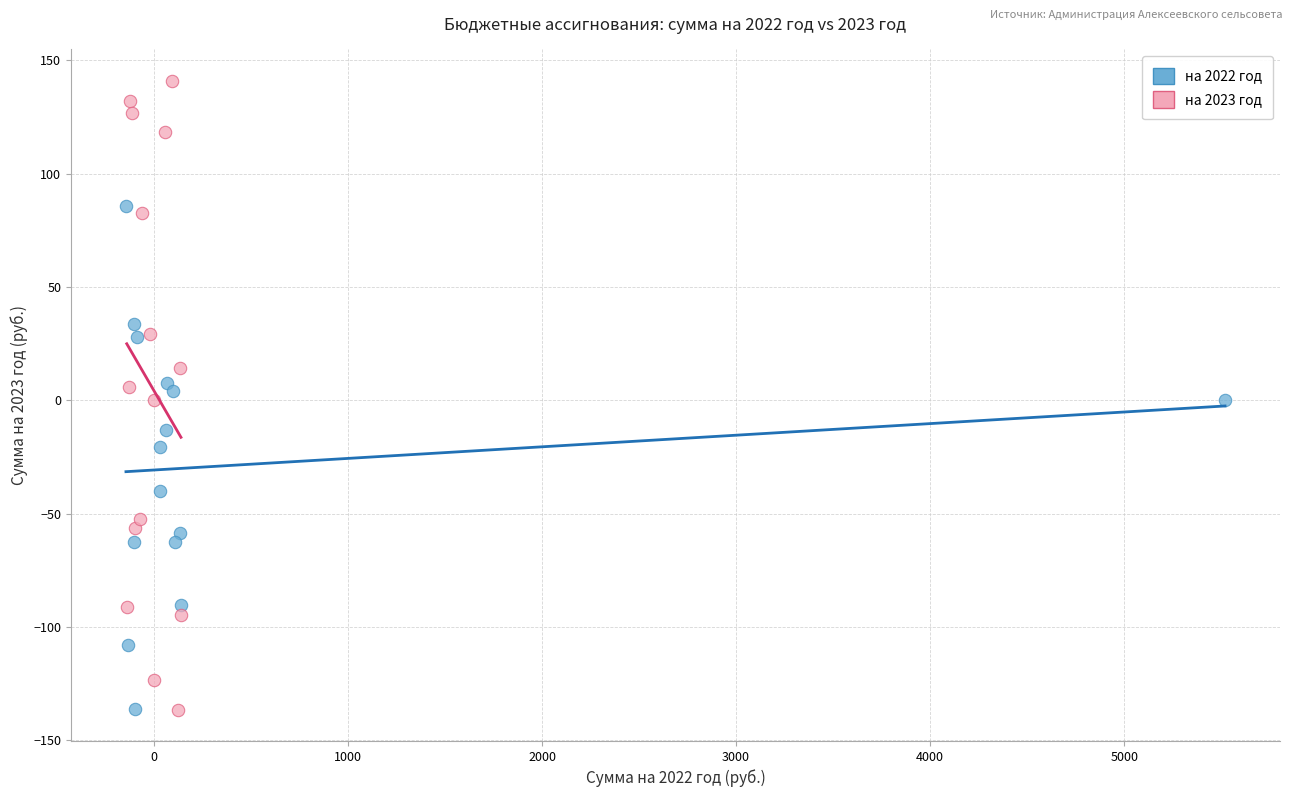

What are all the series names shown in the legend?

на 2022 год, на 2023 год